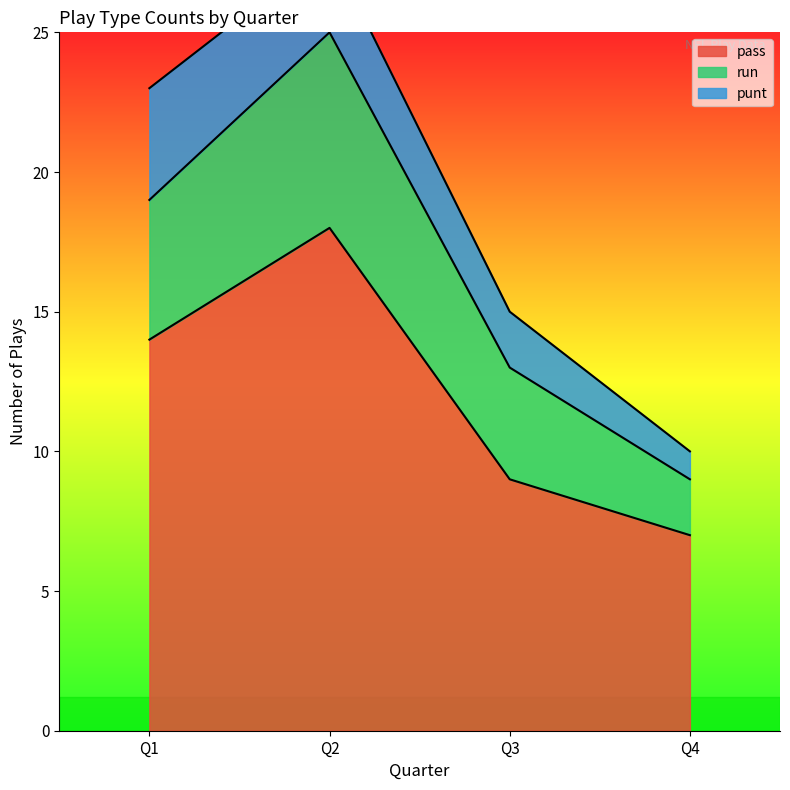

Which category has the highest value in the run series?

Q2